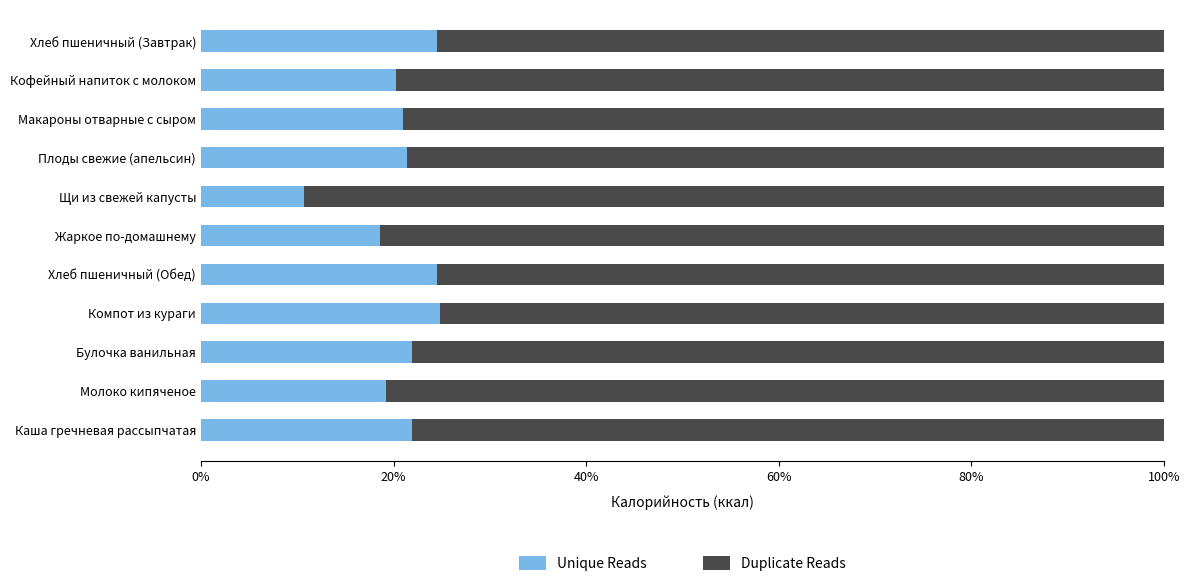

True or false: Unique Reads has a value of 36.9 at Булочка ванильная.

False